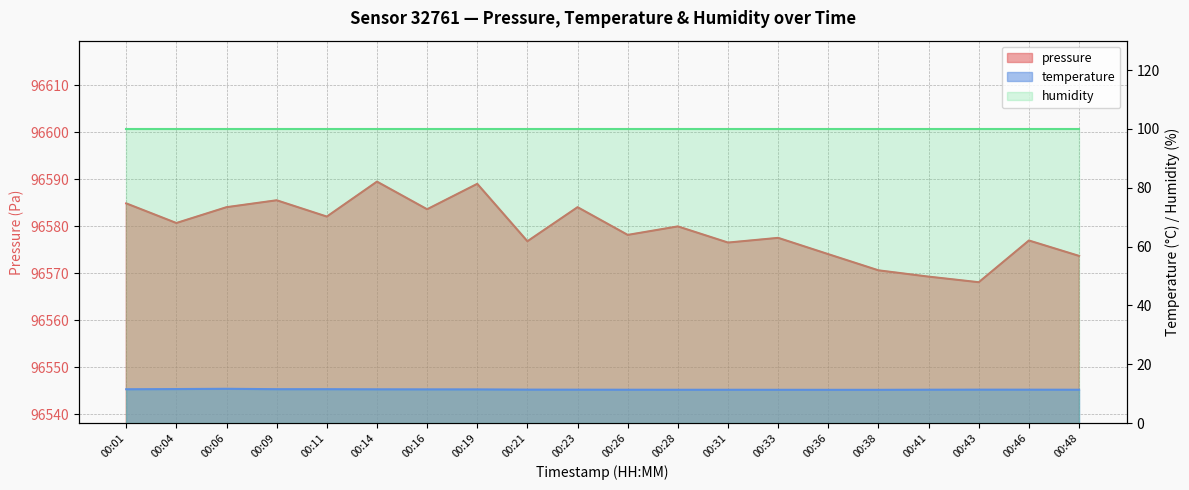

What is the sum of the pressure values at 00:46 and 00:26?

193155.1